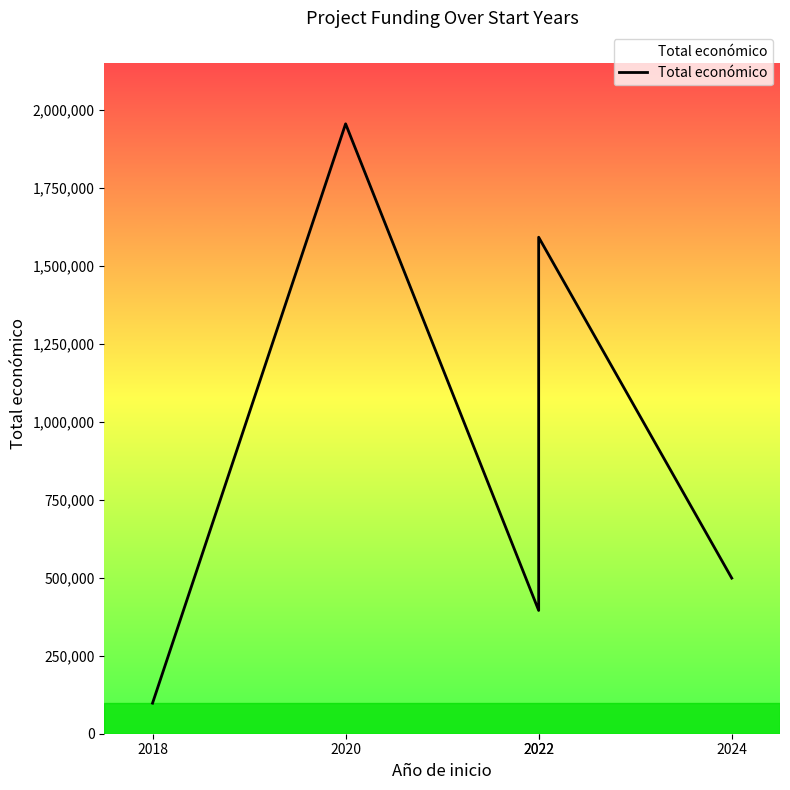

List the labels in order of value, largest first.

2020, 2022, 2024, 2022, 2018